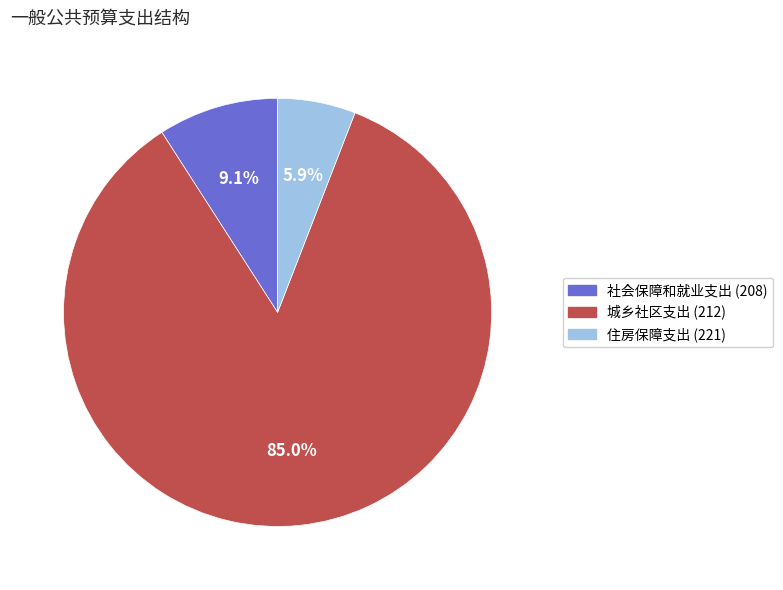

Count the number of slices in the pie.

3